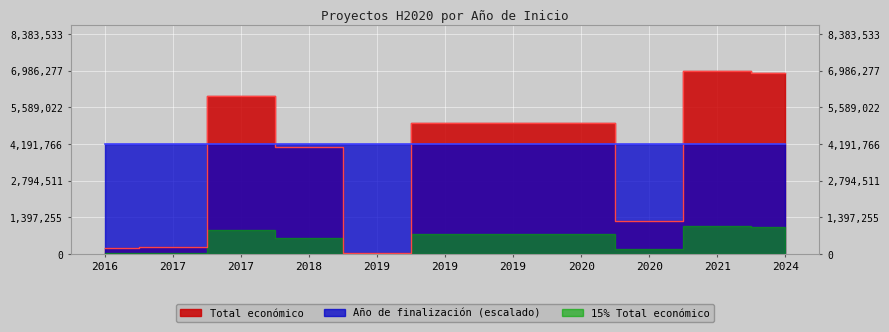

What is the value of the Total económico point at the 8th from the left?

4999393.0